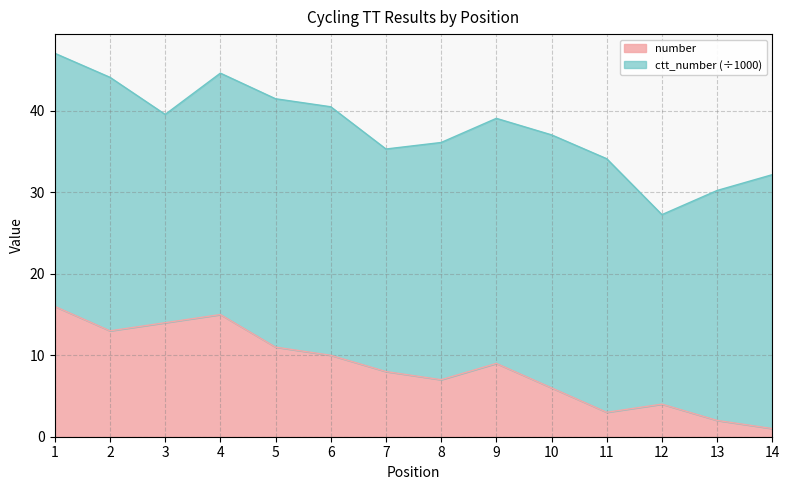

Does the chart display data point markers on the line(s)?

No